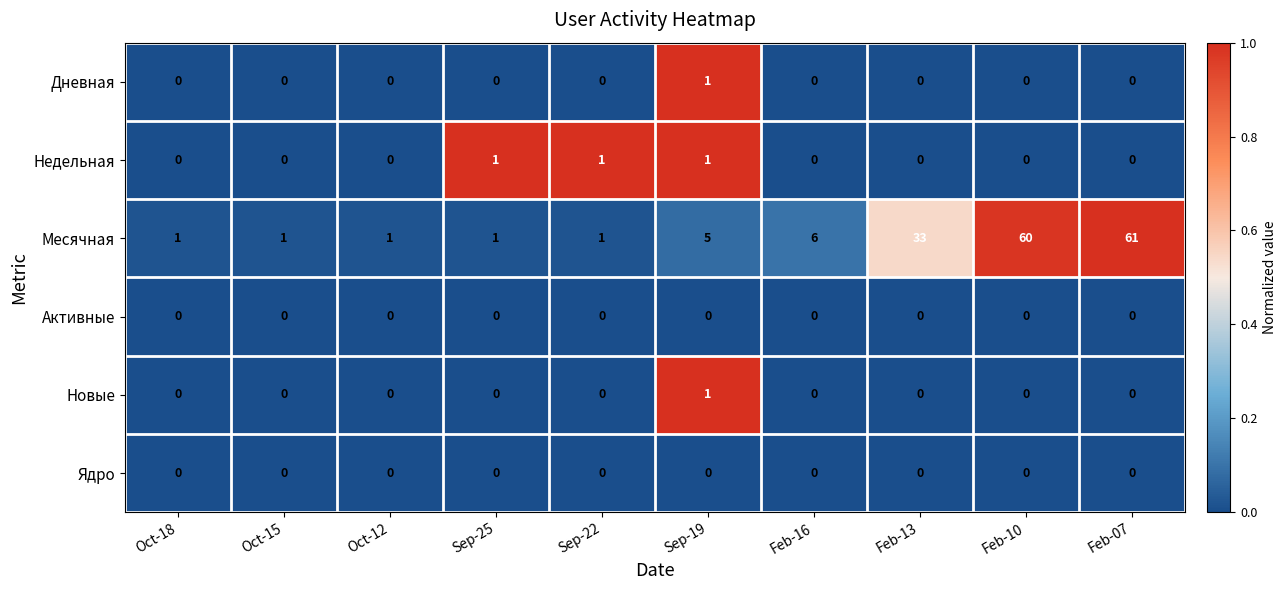

Which series changed the most between Feb-13 and Feb-07?

Месячная